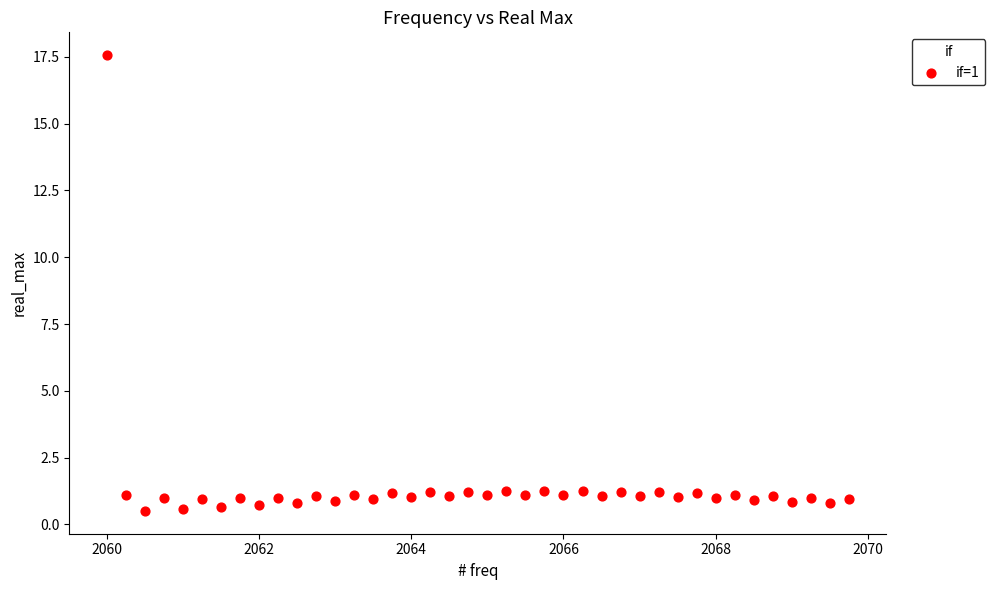

What is the range of Y values (max minus min)?

17.1